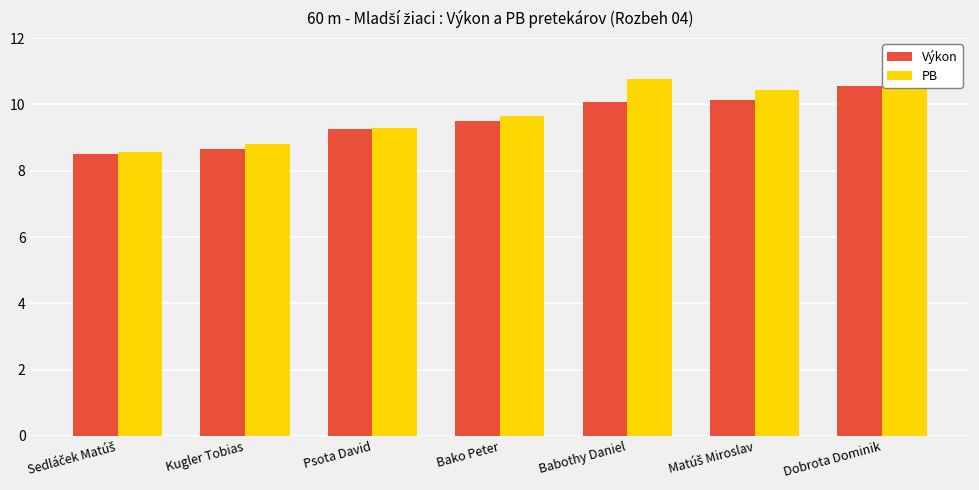

What is the difference between the PB values at Dobrota Dominik and Psota David?

1.5